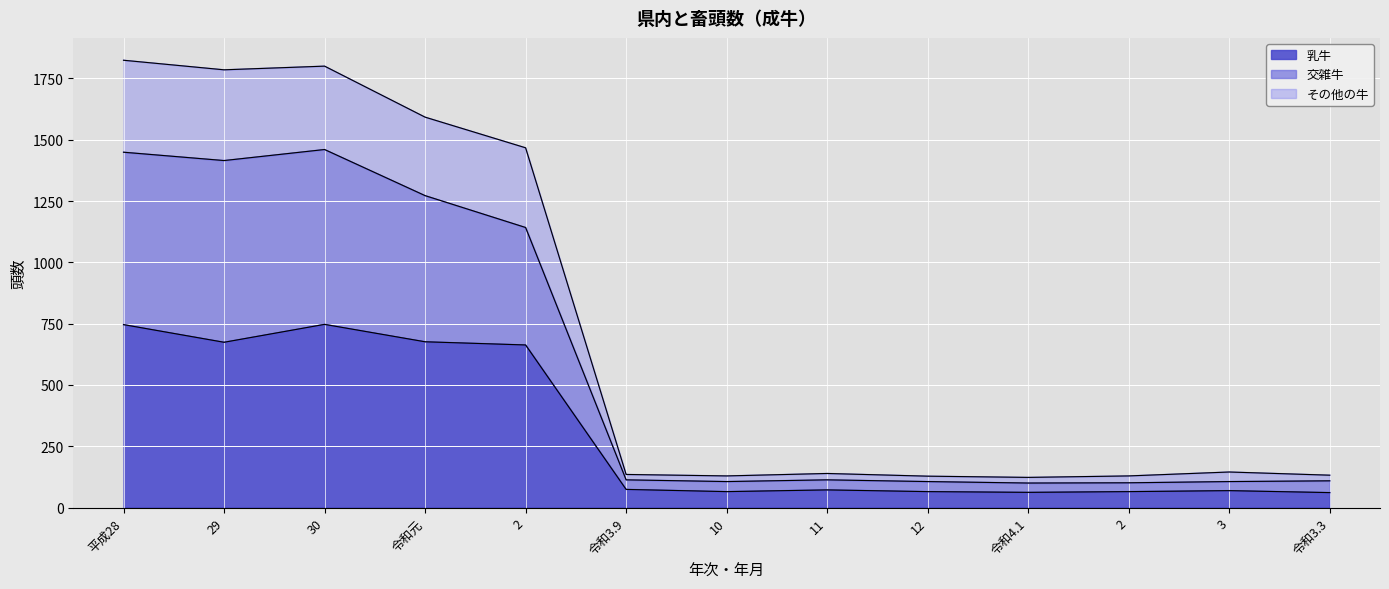

What is the value of the 乳牛 point at the 2nd from the left?

674